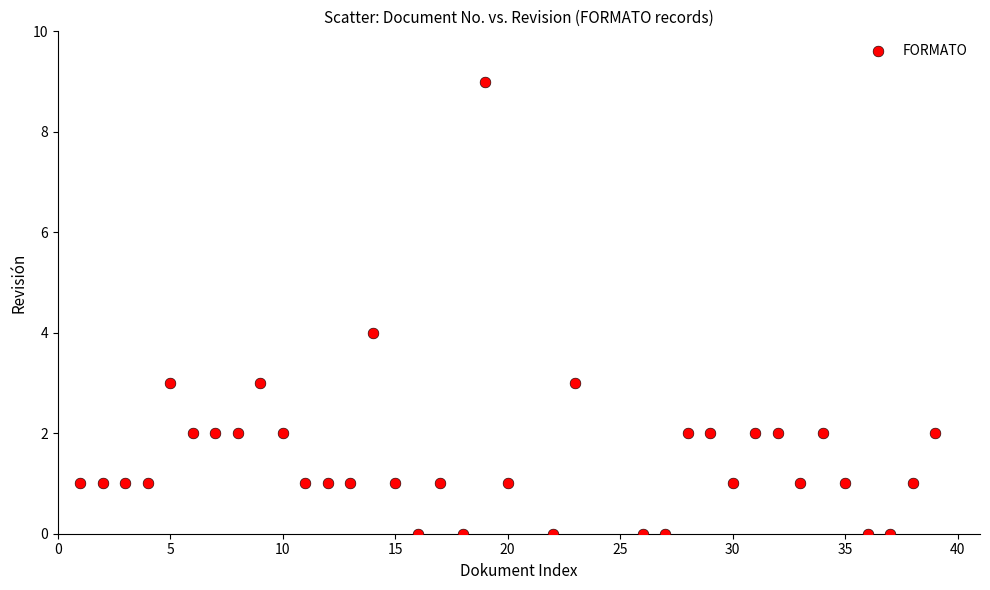

What is the range of Y values (max minus min)?

9